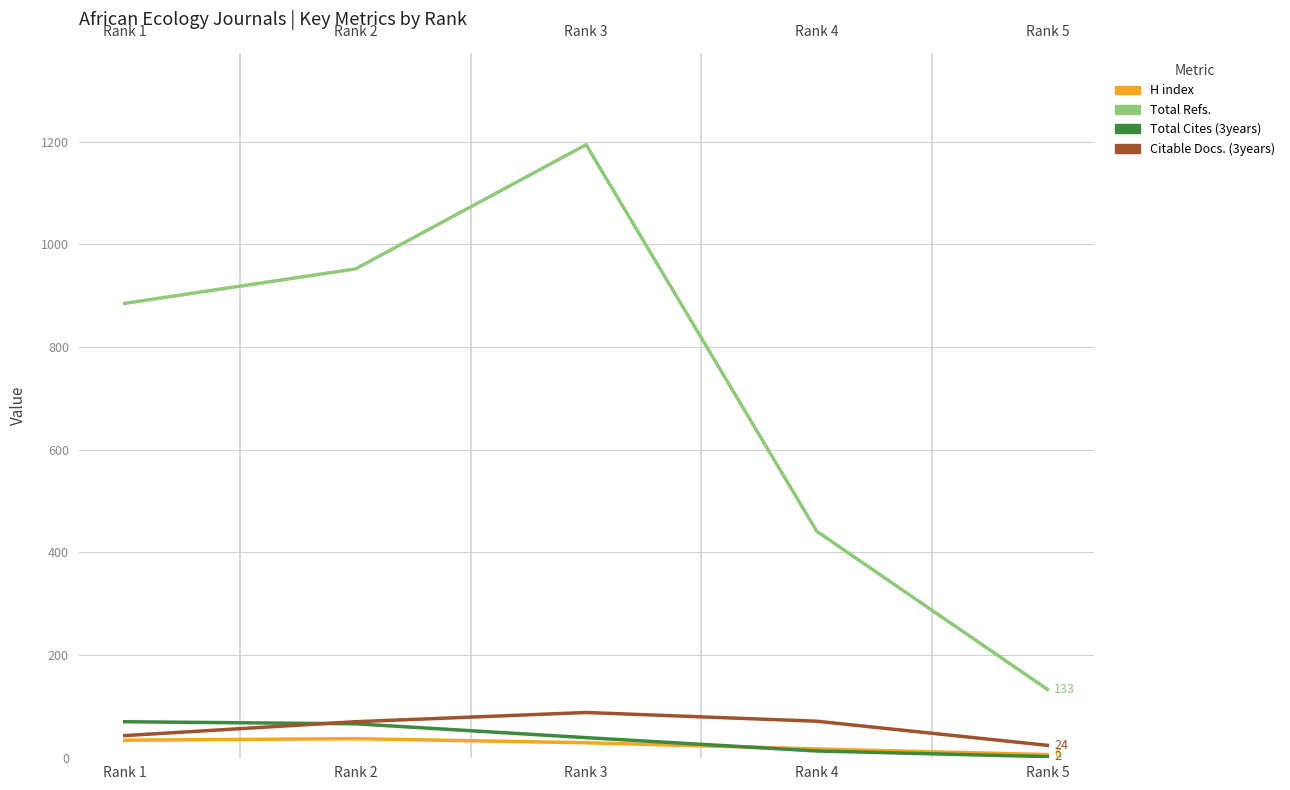

At which label does Total Cites (3years) first exceed 39?

Rank 1